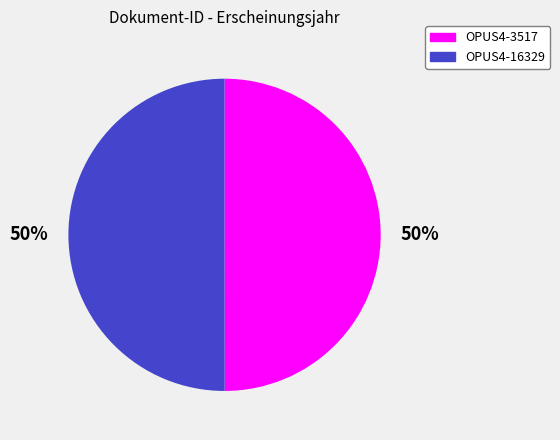

Approximately how many times larger is the value at OPUS4-3517 compared to OPUS4-16329?

1.0